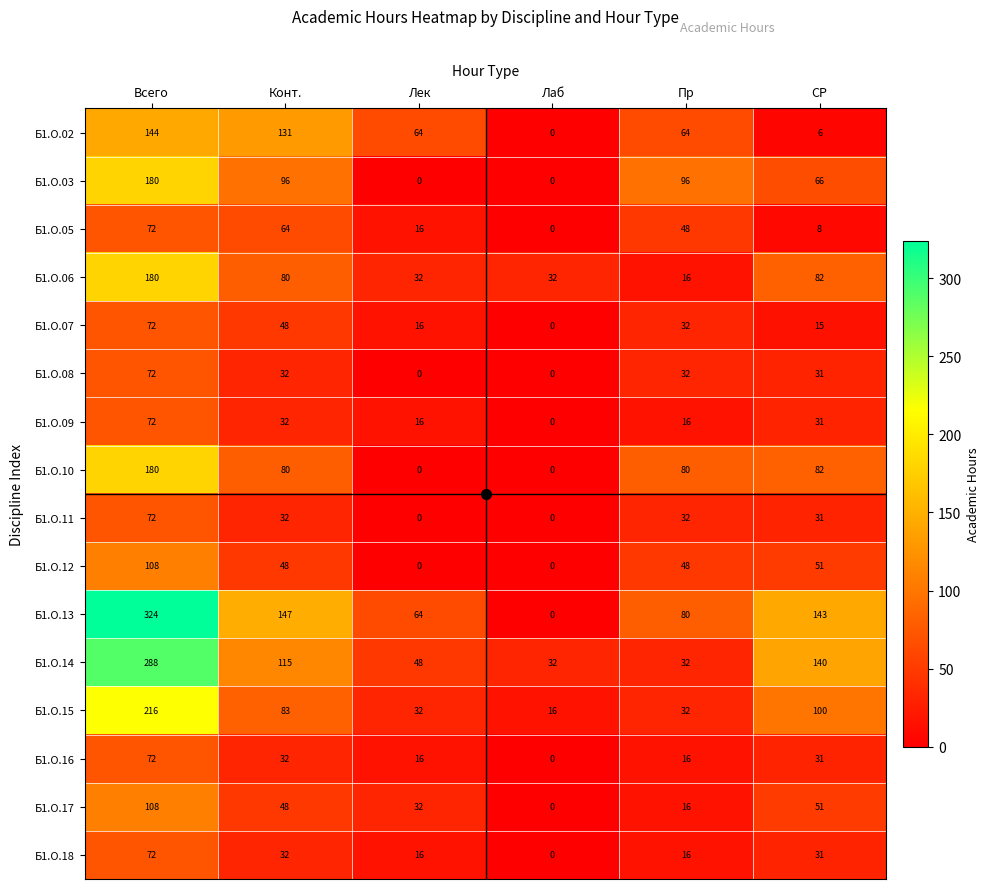

Which label corresponds to the largest value in the chart?

Всего